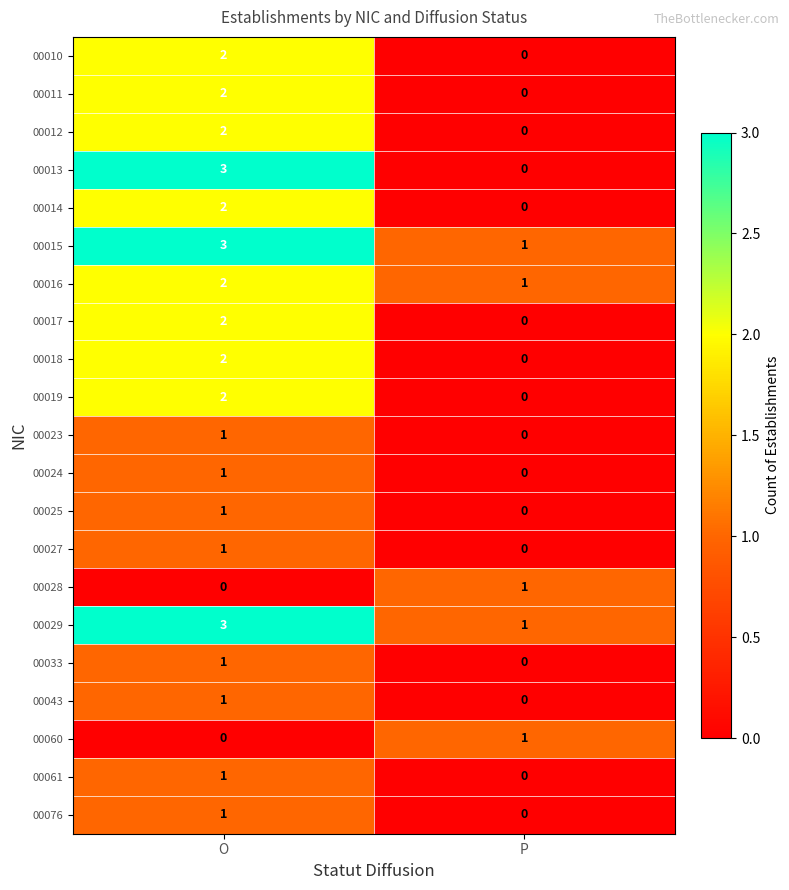

List the labels in order of 00061 value, smallest first.

P, O